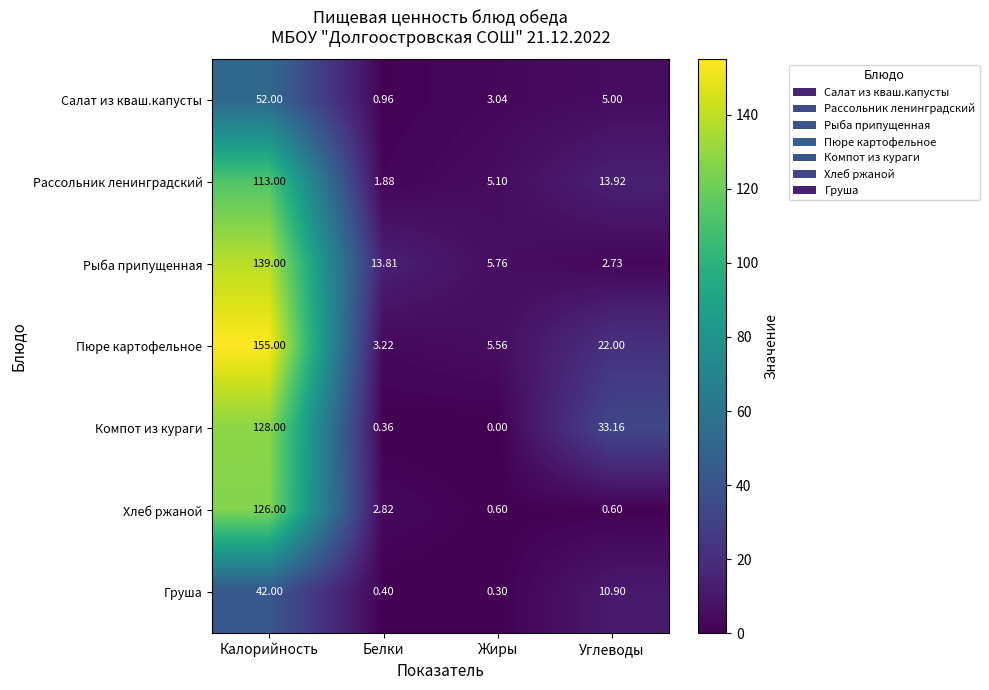

At which label does Пюре картофельное first exceed 22?

Калорийность